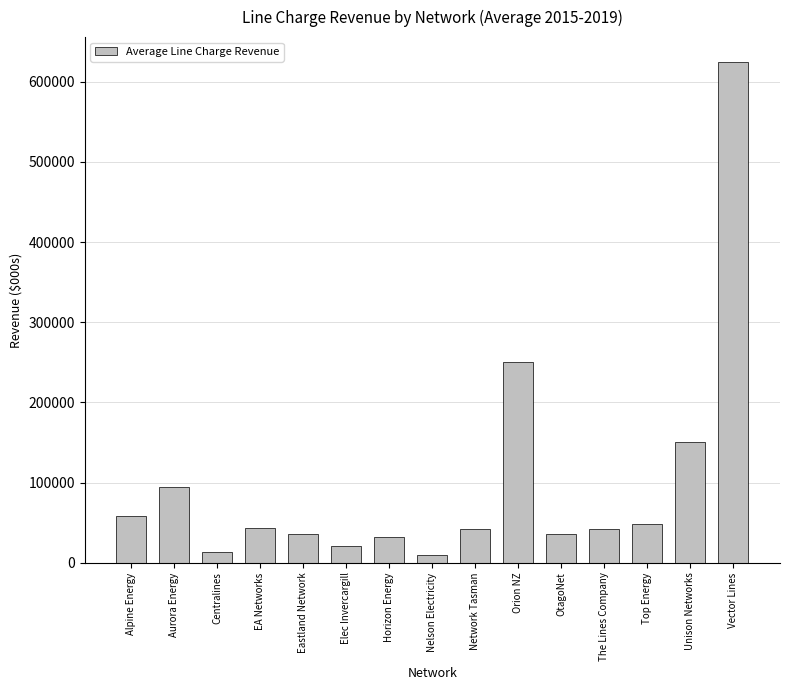

How many bars are there in total?

15